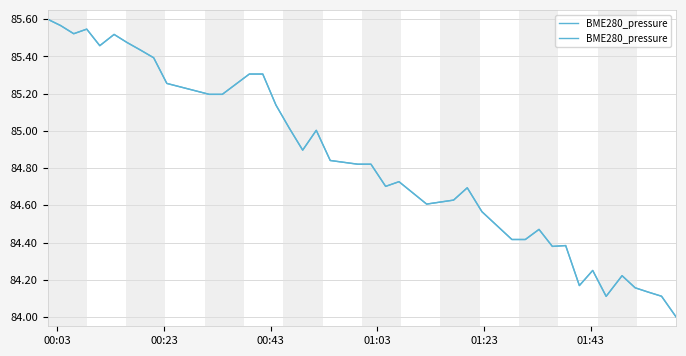

What is the greatest value displayed?

85.6